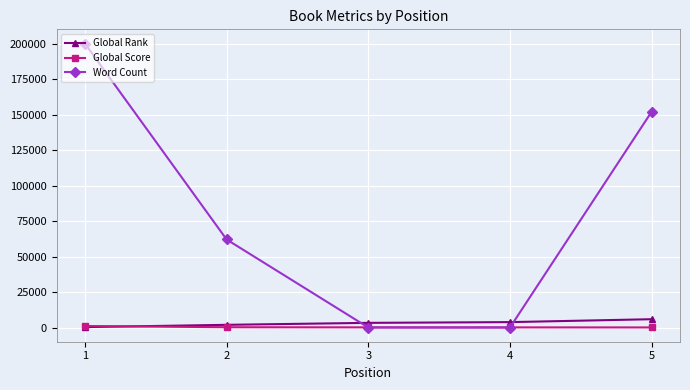

What is the value of the Global Score point at the 2nd from the left?

203